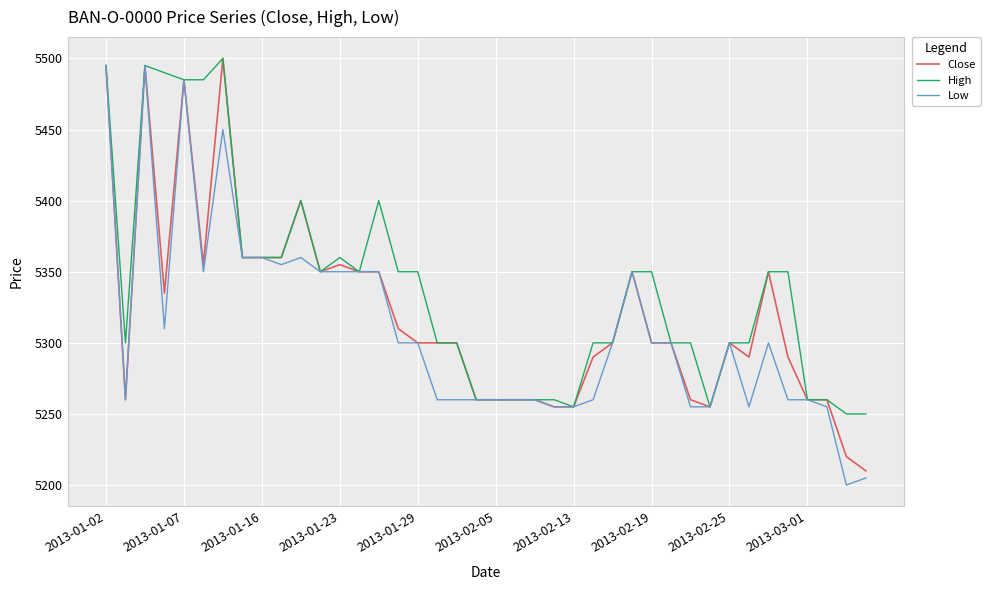

Reading left to right, list all the values displayed in this chart.

Close: 5495	5260	5495	5335	5485	5355	5500	5360	5360	5360	5400	5350	5355	5350	5350	5310	5300	5300	5300	5260	5260	5260	5260	5255	5255	5290	5300	5350	5300	5300	5260	5255	5300	5290	5350	5290	5260	5260	5220	5210
High: 5495	5300	5495	5490	5485	5485	5500	5360	5360	5360	5400	5350	5360	5350	5400	5350	5350	5300	5300	5260	5260	5260	5260	5260	5255	5300	5300	5350	5350	5300	5300	5255	5300	5300	5350	5350	5260	5260	5250	5250
Low: 5495	5260	5495	5310	5485	5350	5450	5360	5360	5355	5360	5350	5350	5350	5350	5300	5300	5260	5260	5260	5260	5260	5260	5255	5255	5260	5300	5350	5300	5300	5255	5255	5300	5255	5300	5260	5260	5255	5200	5205